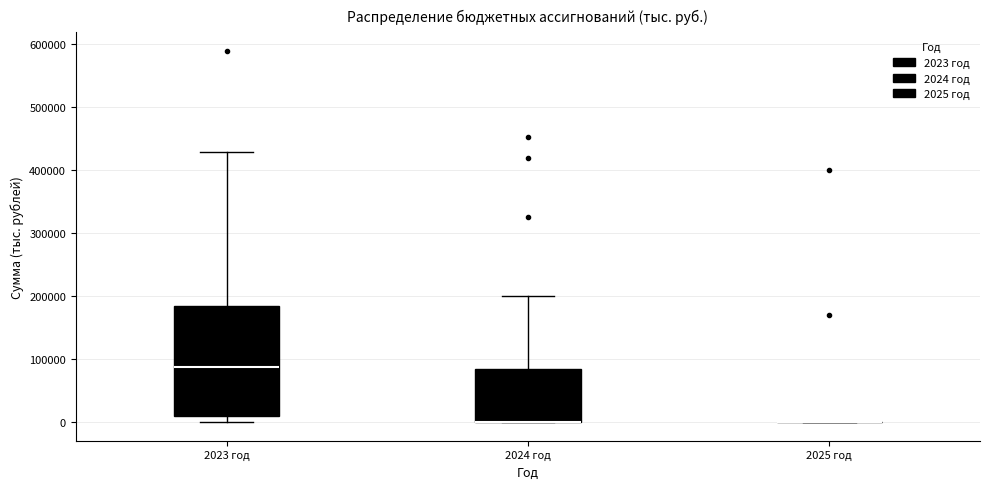

Reading left to right, transcribe this box plot: for each box, give where its median line is, the range the box spans, and where its two whiskers end, as read against the y-axis. The values are not printed on the chart, so give them approximately, as read against the axis.

2023 год: median 90000, box 10000 to 180000, whiskers 0 to 430000
2024 год: median 0 (drawn on the box's lower edge), box 0 to 80000, whiskers 0 to 200000
2025 год: box collapsed to a line at 0, whiskers 0 to 0